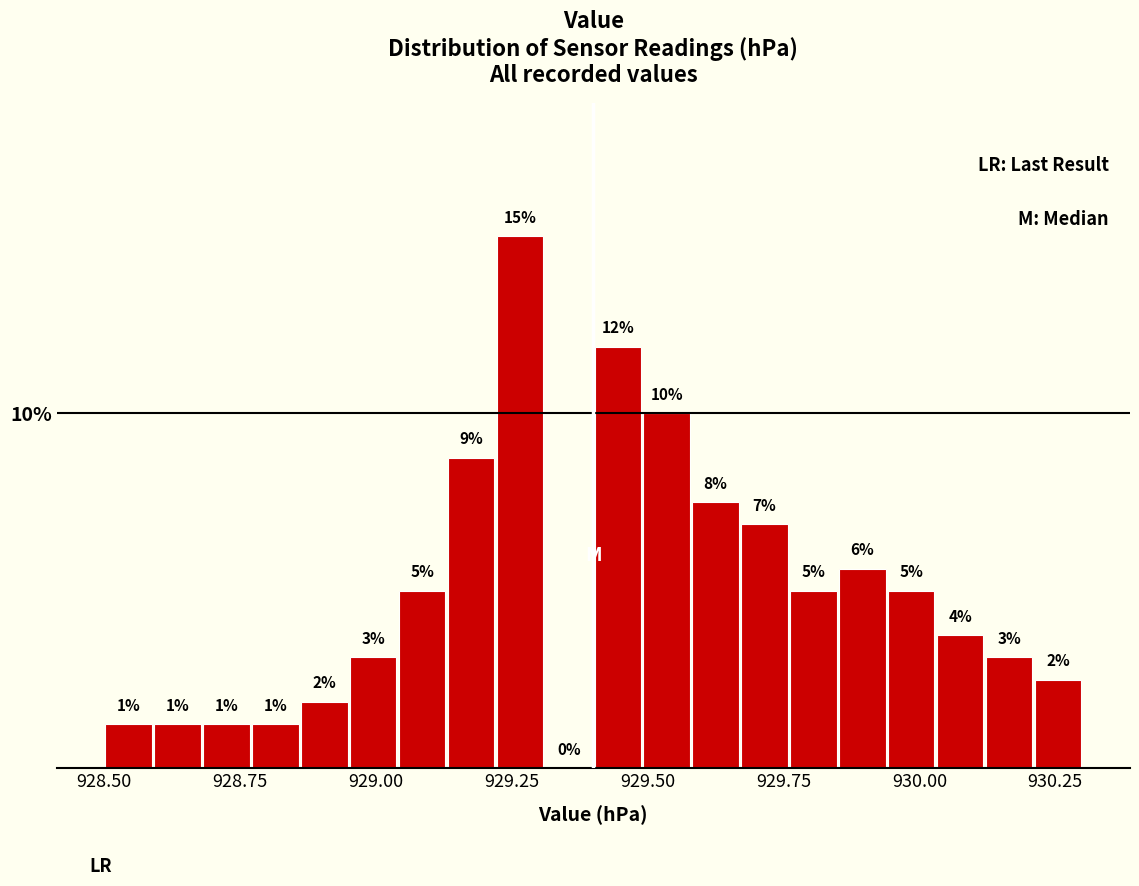

Around what value on the x-axis is the tallest bar? Give the approximate position of its centre, as read against the axis.

929.25